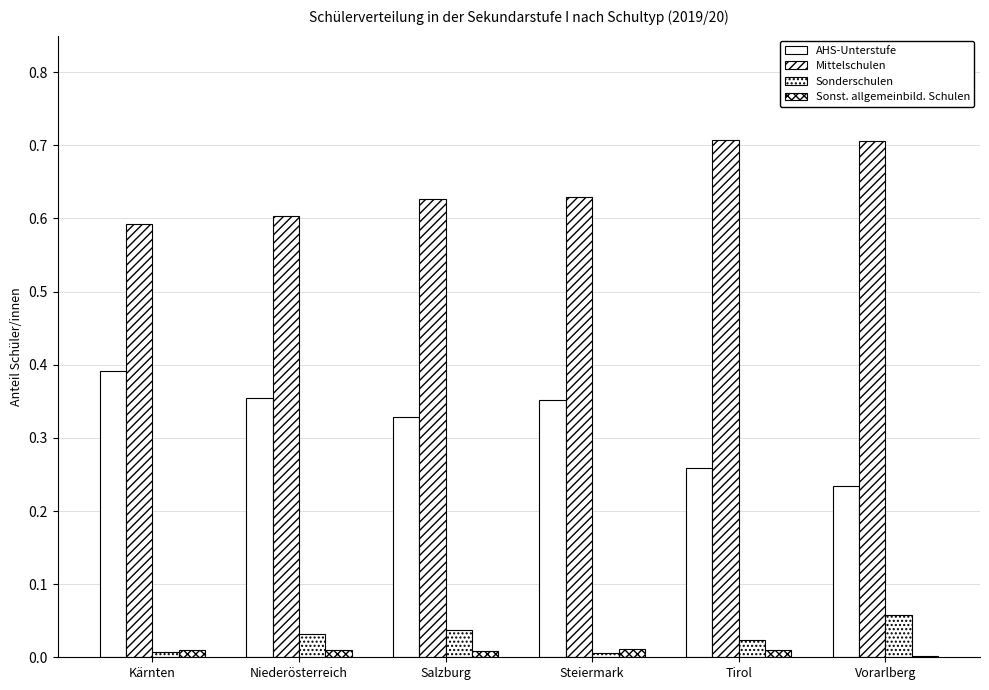

How many distinct data groups are displayed?

4